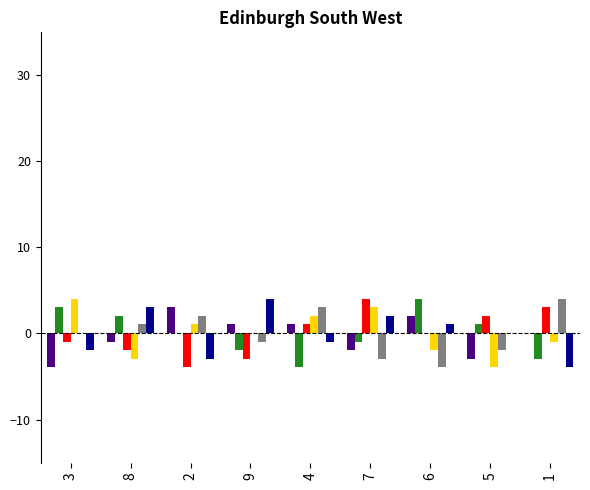

What is the maximum value shown in the chart?

4.1